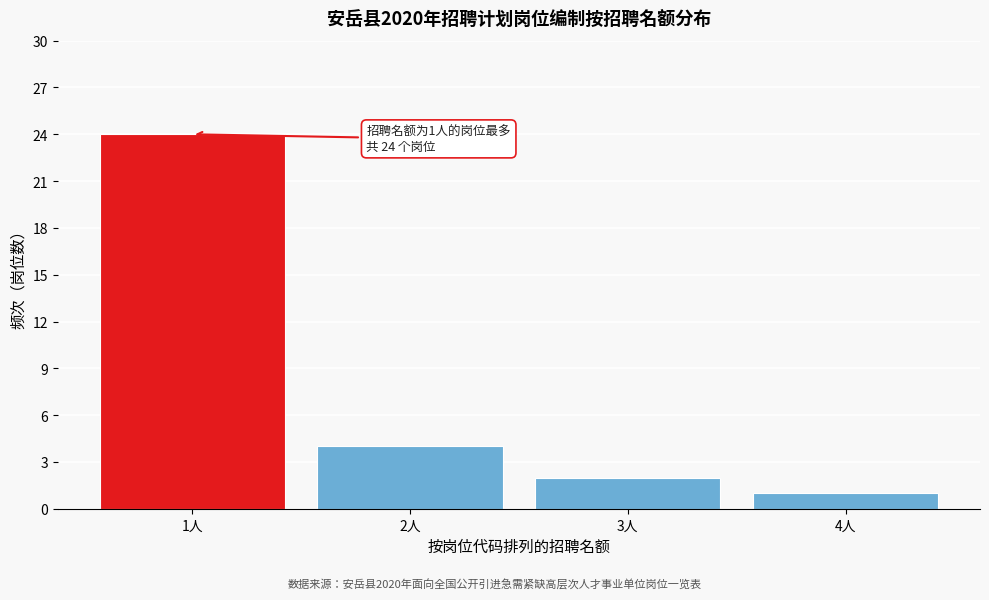

Reading left to right, extract all data points from this chart.

1人=24	2人=4	3人=2	4人=1